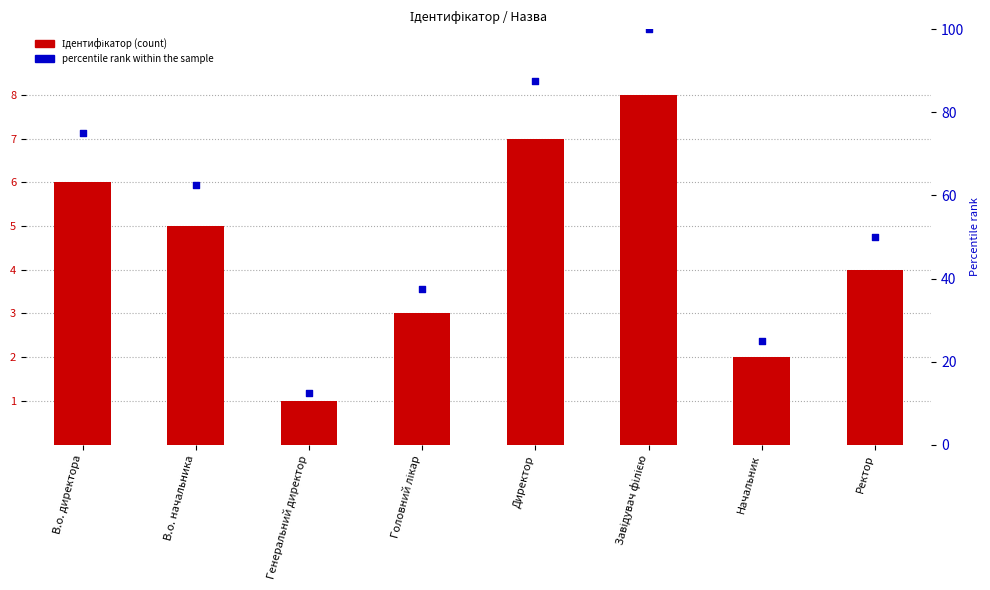

Which series has the largest total across all categories?

percentile rank within the sample